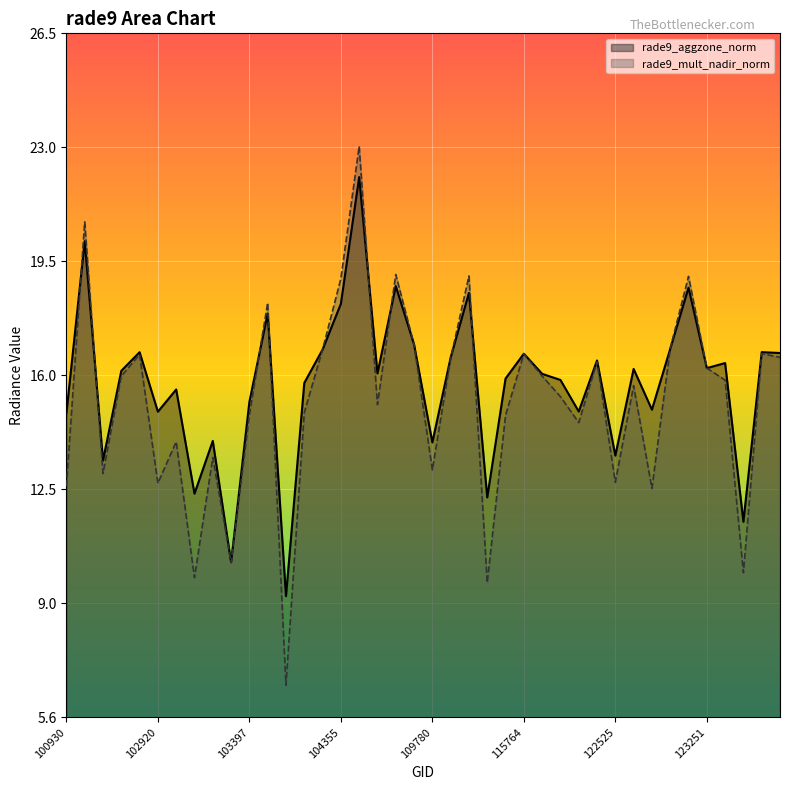

Reading left to right, list all the values displayed in this chart.

rade9_aggzone_norm: 100930=14.9	102551=20.1	102671=13.4	102792=16.1	102912=16.7	102920=14.9	103032=15.6	103040=12.4	103160=14.0	103279=10.3	103397=15.2	103761=17.9	104112=9.3	104229=15.8	104236=16.8	104355=18.2	108015=22.1	108715=16.1	108899=18.7	109072=16.9	109780=14.0	110127=16.6	115265=18.5	115378=12.3	115500=15.9	115764=16.7	115893=16.1	122002=15.9	122178=14.9	122346=16.5	122525=13.6	122710=16.2	122884=15.0	122895=16.8	123073=18.7	123251=16.2	123775=16.4	123966=11.5	131768=16.7	131947=16.7
rade9_mult_nadir_norm: 100930=12.6	102551=20.7	102671=13.0	102792=16.0	102912=16.6	102920=12.7	103032=14.0	103040=9.8	103160=13.5	103279=10.3	103397=14.8	103761=18.2	104112=6.5	104229=14.9	104236=16.8	104355=19.0	108015=23.0	108715=15.1	108899=19.1	109072=16.9	109780=13.1	110127=16.5	115265=19.0	115378=9.7	115500=14.8	115764=16.7	115893=16.0	122002=15.4	122178=14.6	122346=16.4	122525=12.7	122710=15.7	122884=12.6	122895=16.8	123073=19.0	123251=16.2	123775=15.9	123966=10.0	131768=16.7	131947=16.6